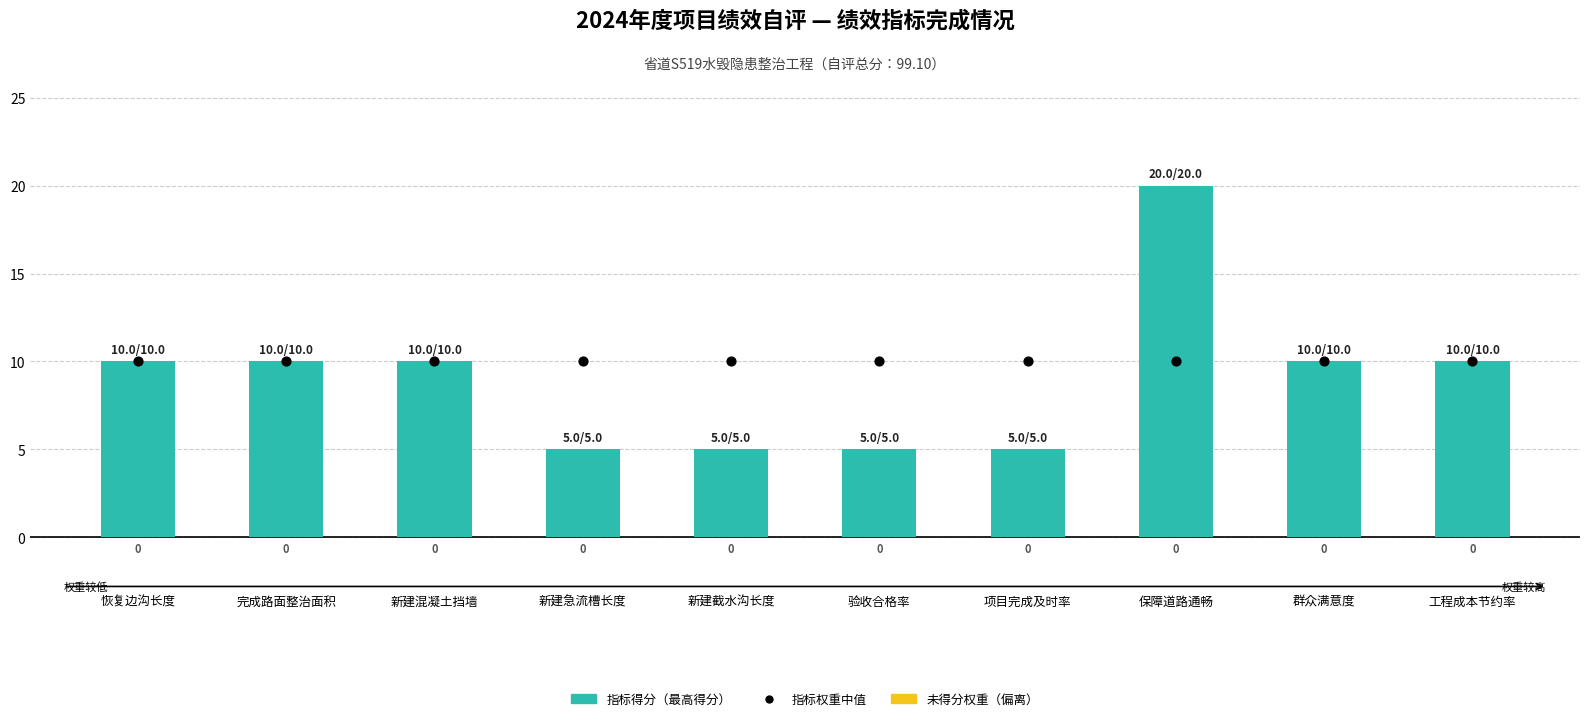

What is the total value across all series at 保障道路通畅?

30